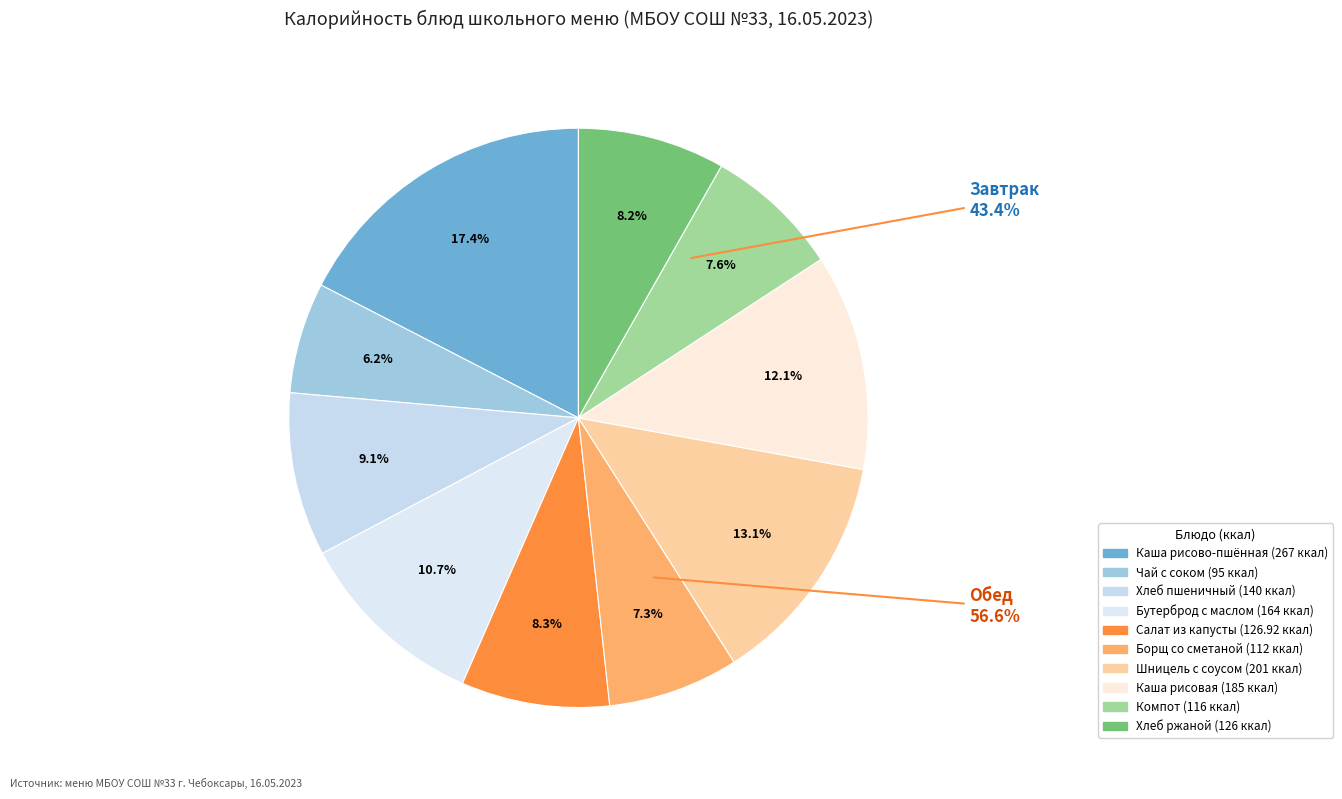

Is there a majority slice in this chart?

No